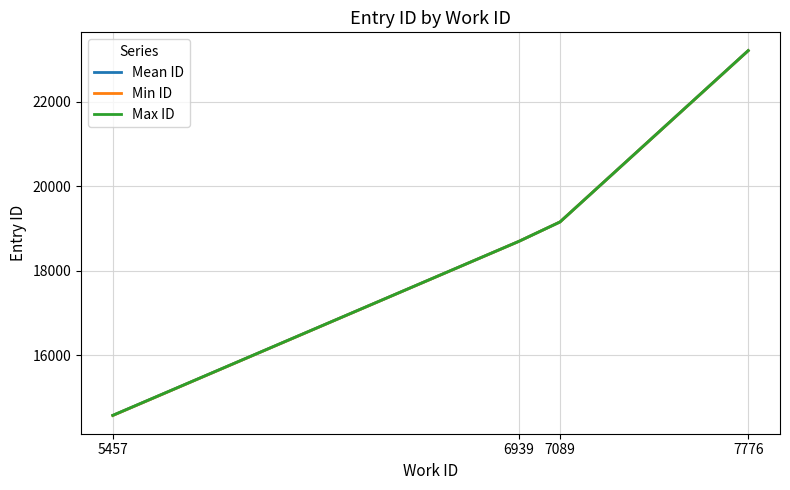

At which label is Min ID closest to 18894?

6939